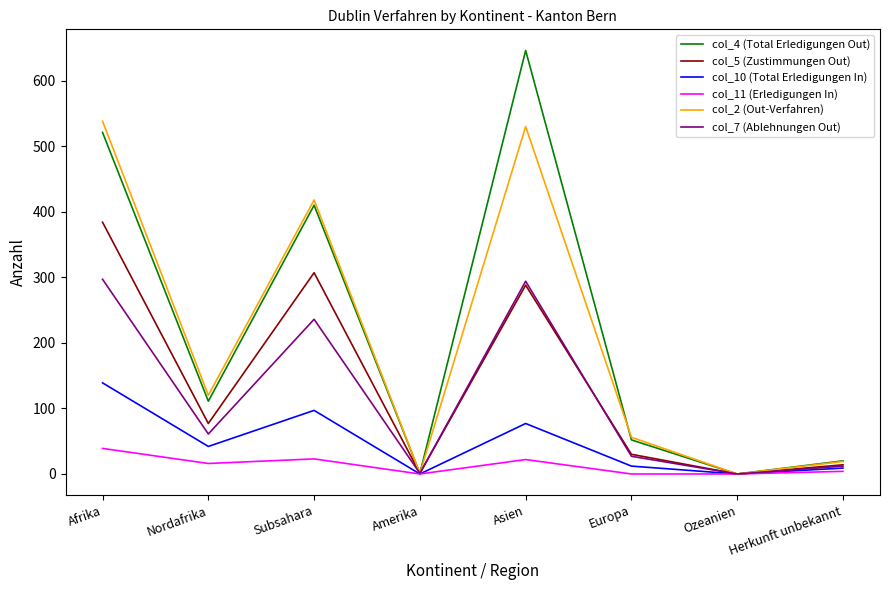

True or false: col_2 (Out-Verfahren) has more than 1 interior local peaks.

True